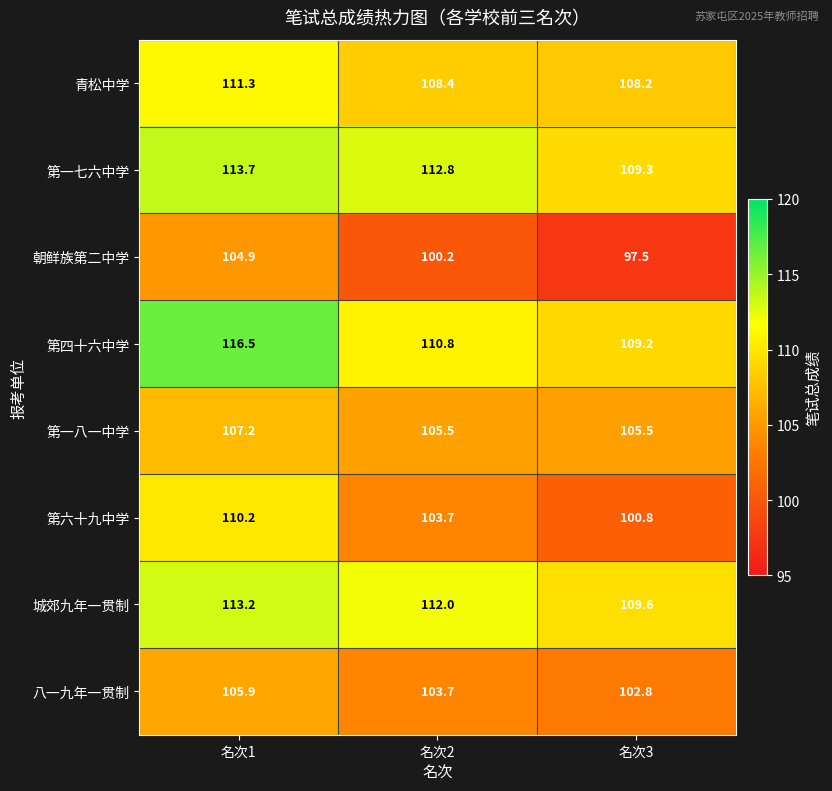

True or false: 八一九年一贯制 has a value of 161.0 at 名次1.

False